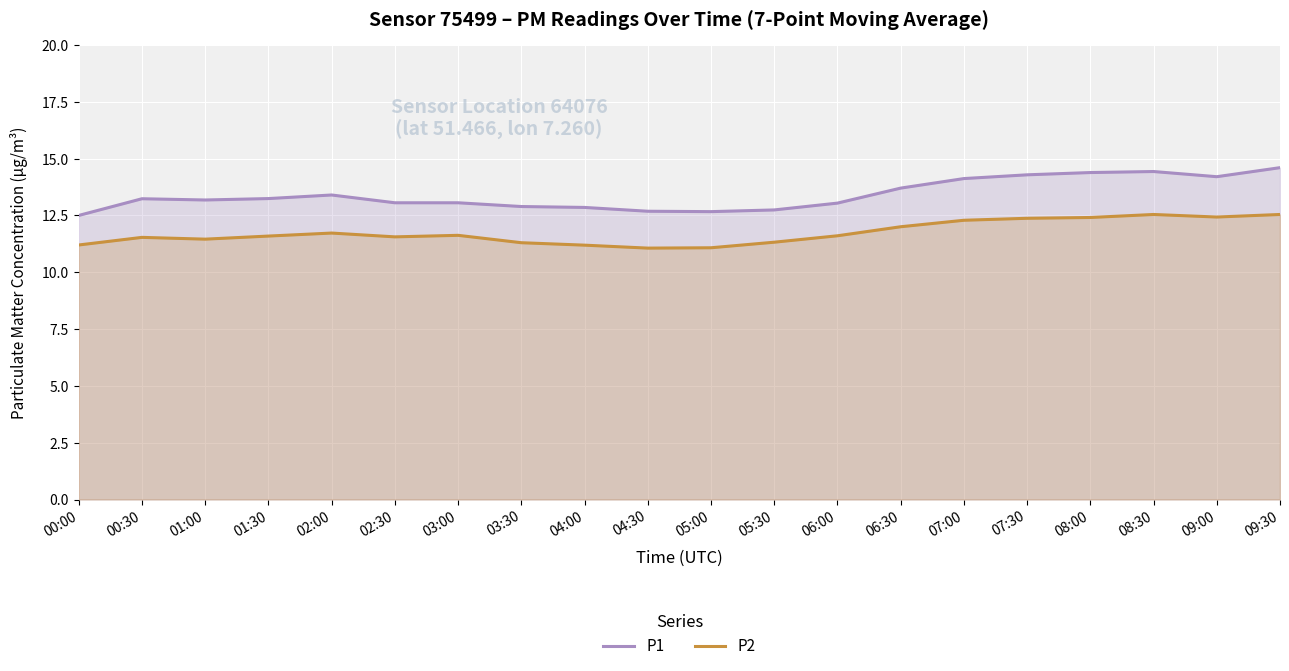

Reading left to right, what are all the values shown in this chart?

P1: 00:00=12.5	00:30=13.2	01:00=13.2	01:30=13.2	02:00=13.4	02:30=13.1	03:00=13.1	03:30=12.9	04:00=12.9	04:30=12.7	05:00=12.7	05:30=12.7	06:00=13.0	06:30=13.7	07:00=14.1	07:30=14.3	08:00=14.4	08:30=14.4	09:00=14.2	09:30=14.6
P2: 00:00=11.2	00:30=11.5	01:00=11.5	01:30=11.6	02:00=11.7	02:30=11.6	03:00=11.6	03:30=11.3	04:00=11.2	04:30=11.1	05:00=11.1	05:30=11.3	06:00=11.6	06:30=12.0	07:00=12.3	07:30=12.4	08:00=12.4	08:30=12.5	09:00=12.4	09:30=12.5